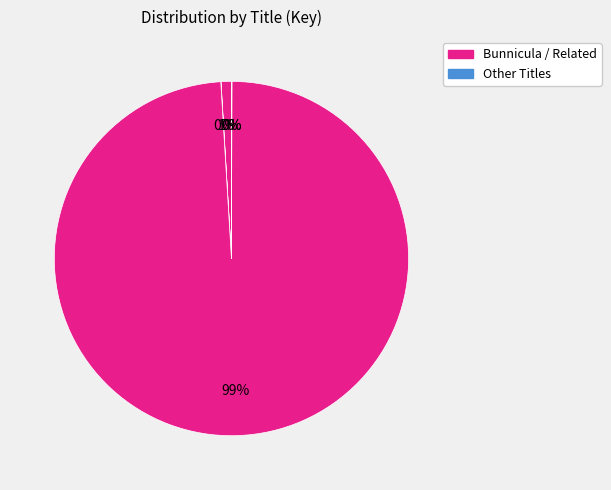

Does any single category account for the majority?

Yes